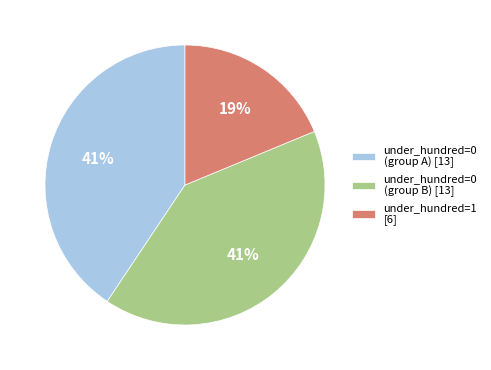

Is there any slice that represents more than half of the pie?

No